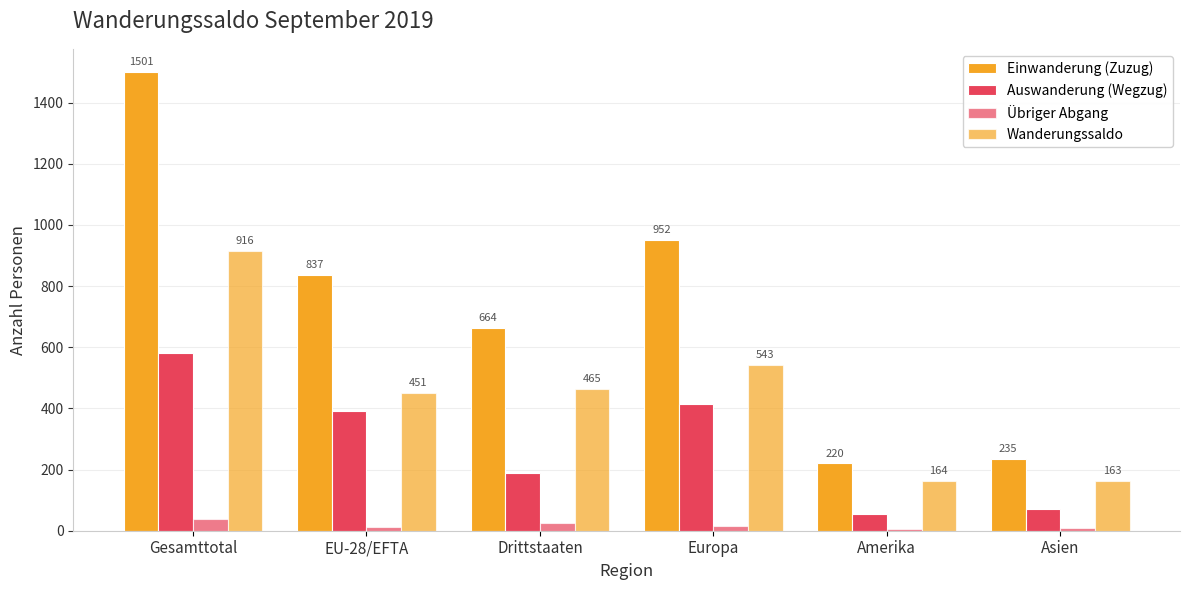

What is the value of the Wanderungssaldo bar at the 4th from the left?

543